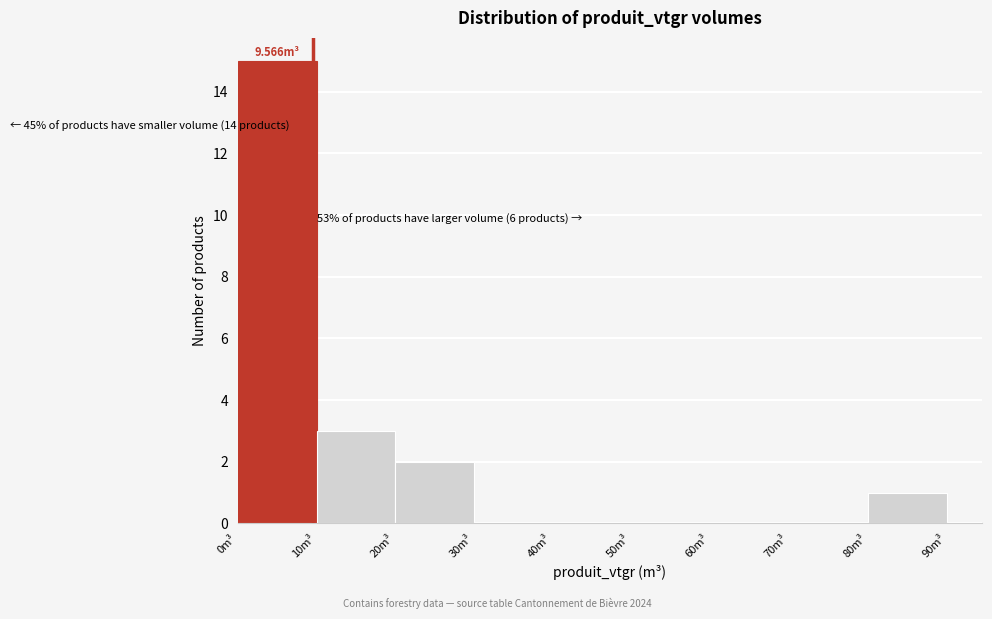

Over which range of the x-axis is the bar tallest?

0 to 10